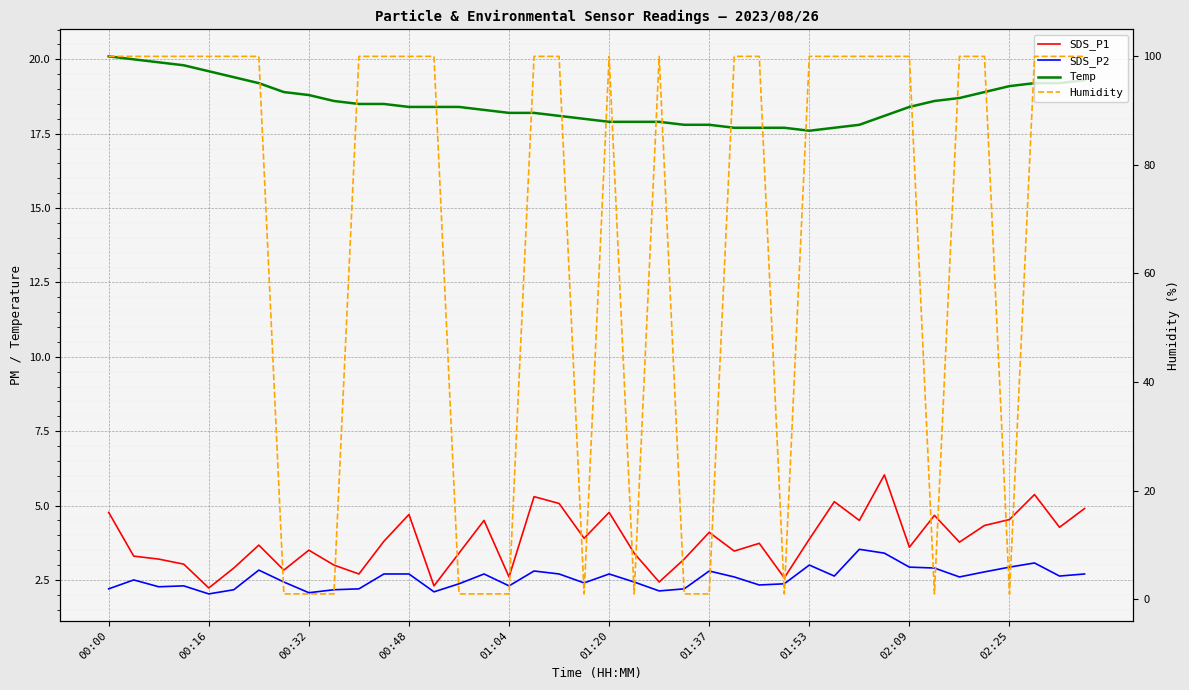

What is the sum of all SDS_P1 values?

153.3